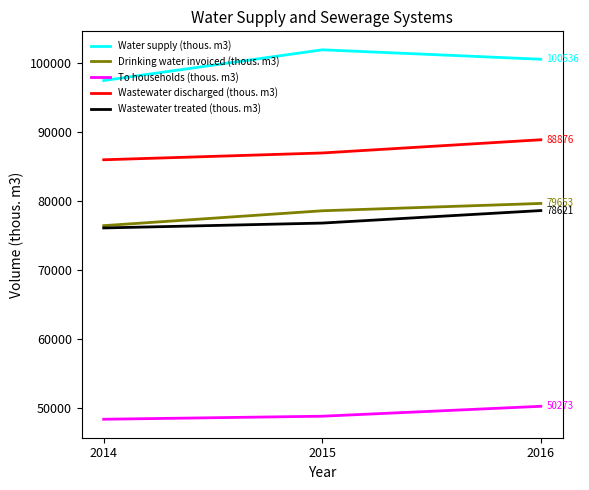

What is the spread (max minus min) of values at 2016?

50263